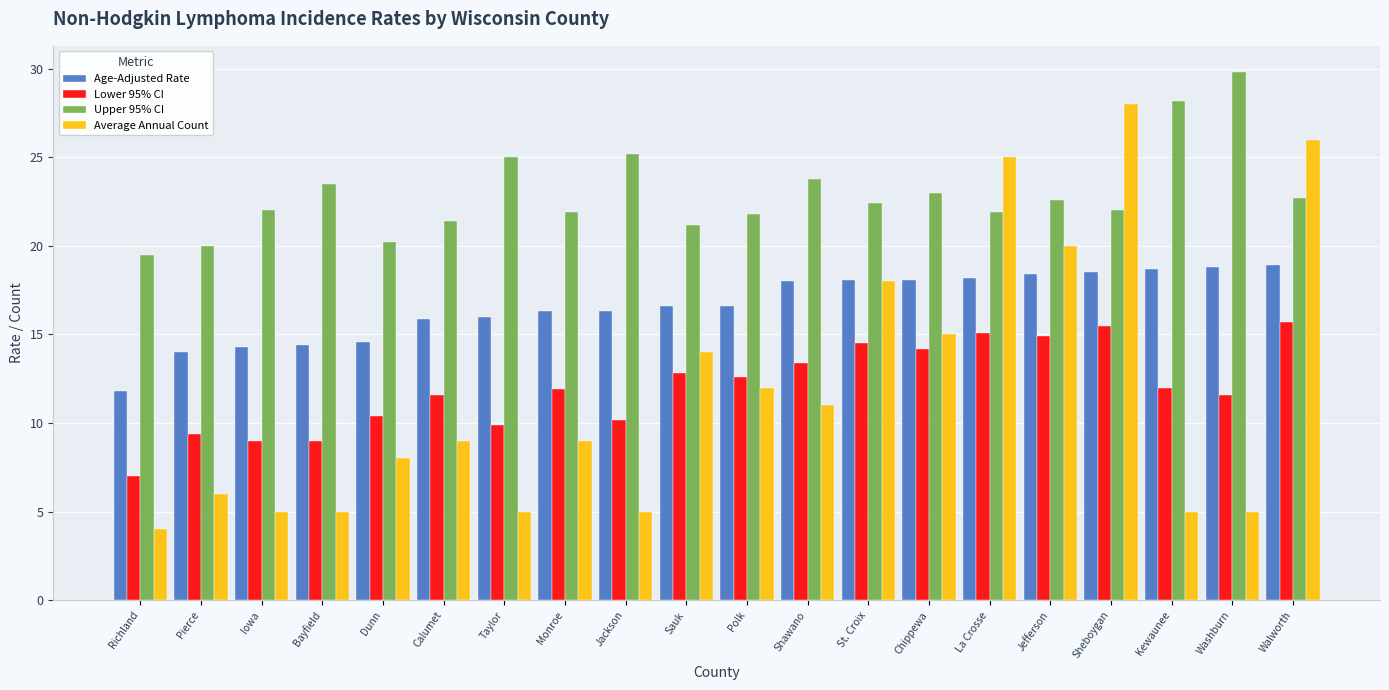

What value does the Age-Adjusted Rate series have at Richland?

11.8